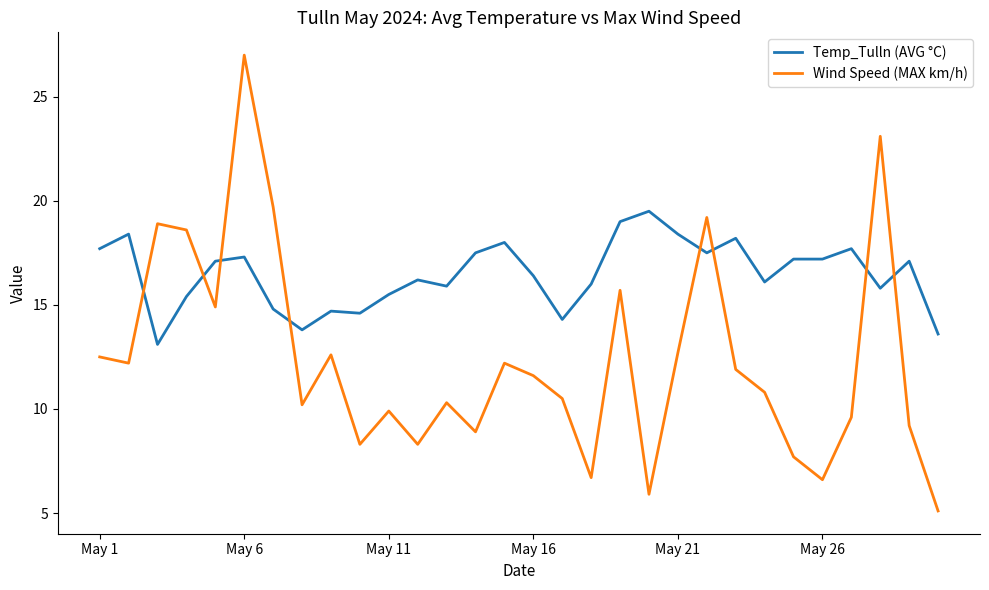

What are all the series names shown in the legend?

Temp_Tulln (AVG °C), Wind Speed (MAX km/h)